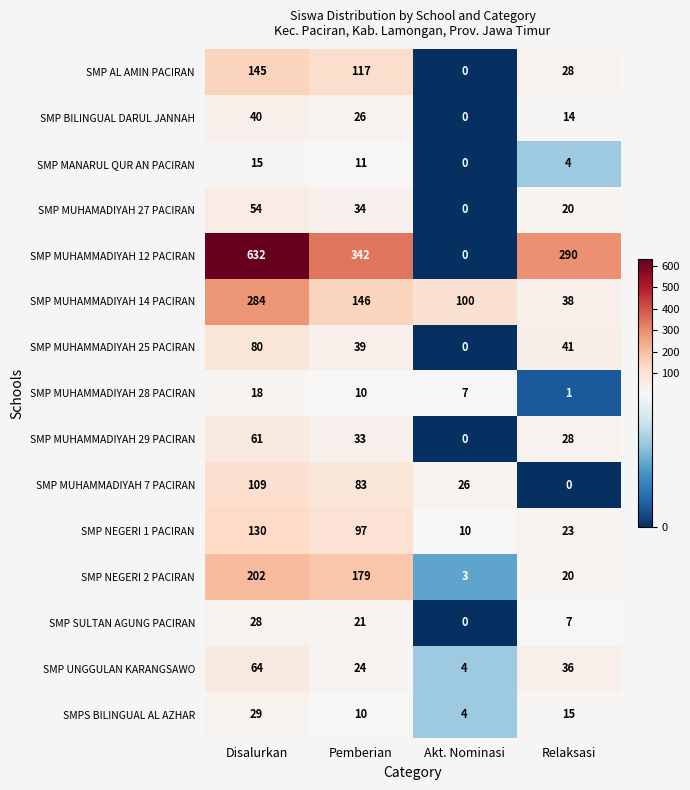

True or false: SMP MUHAMMADIYAH 28 PACIRAN has a value of 18 at Disalurkan.

True